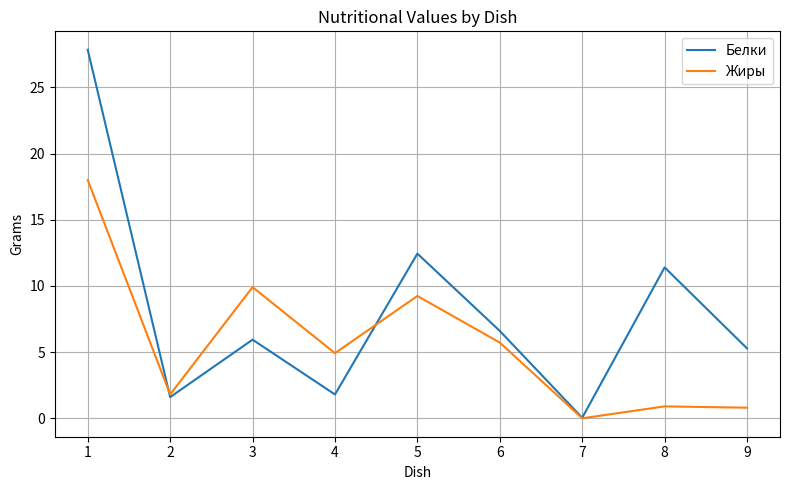

At which label is Белки closest to 13?

5